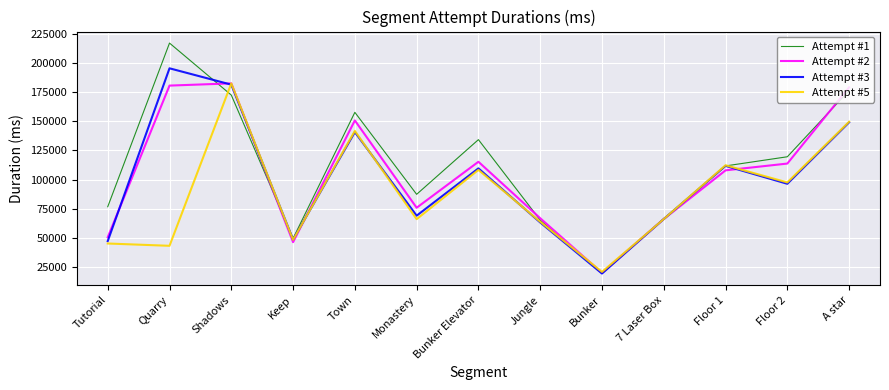

Which category has the lowest value in the Attempt #1 series?

Bunker